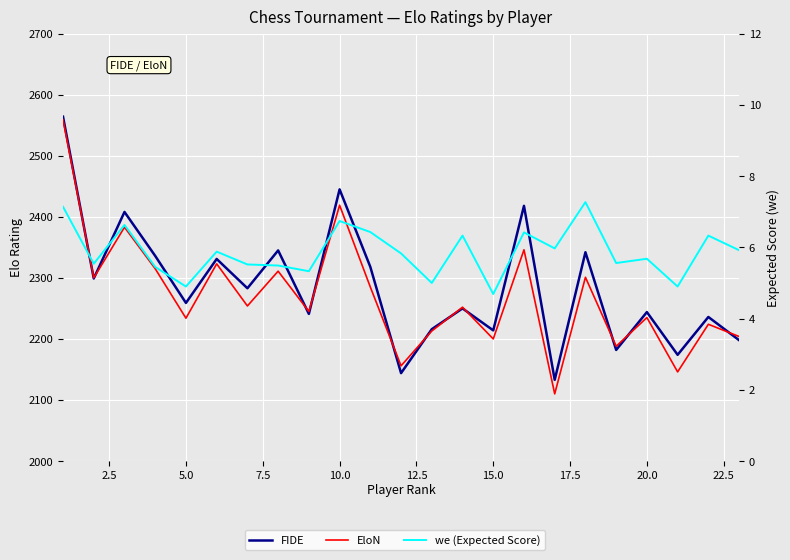

What is the minimum value for we (Expected Score)?

4.7